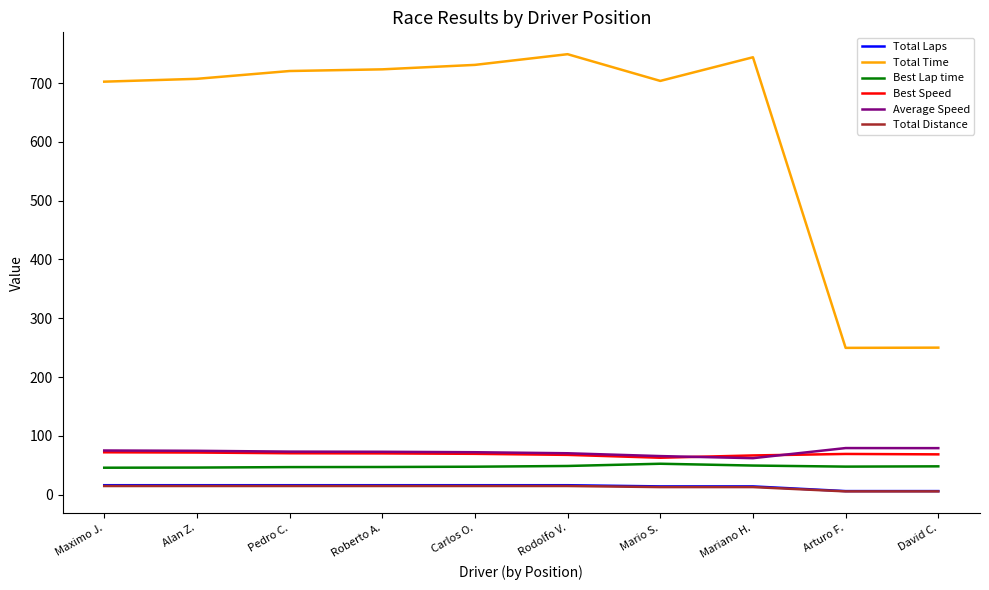

The value of Average Speed at Arturo F. is 79.2. True or false?

True